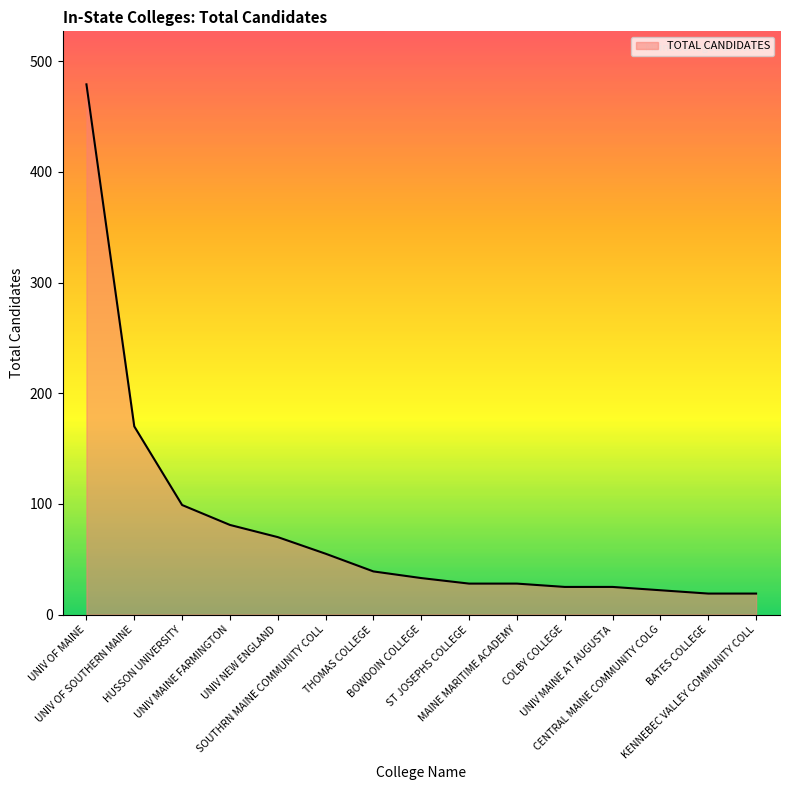

The chart shows a value of 28 at ST JOSEPHS COLLEGE. True or false?

True